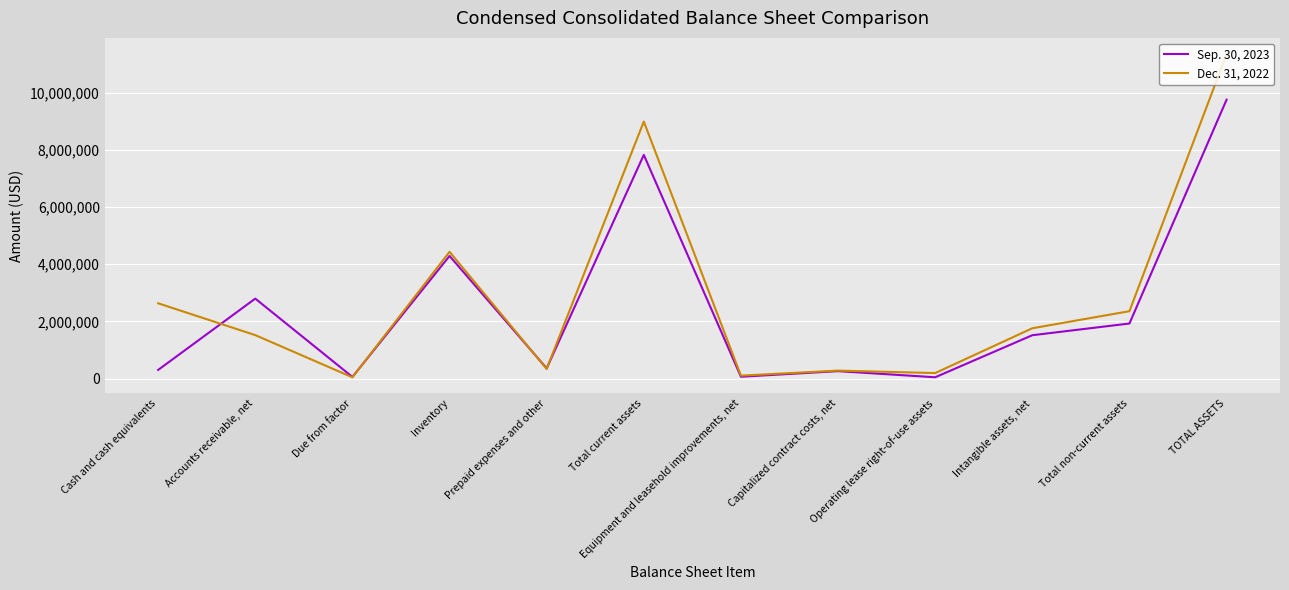

What is the total value across all series at Capitalized contract costs, net?

547417